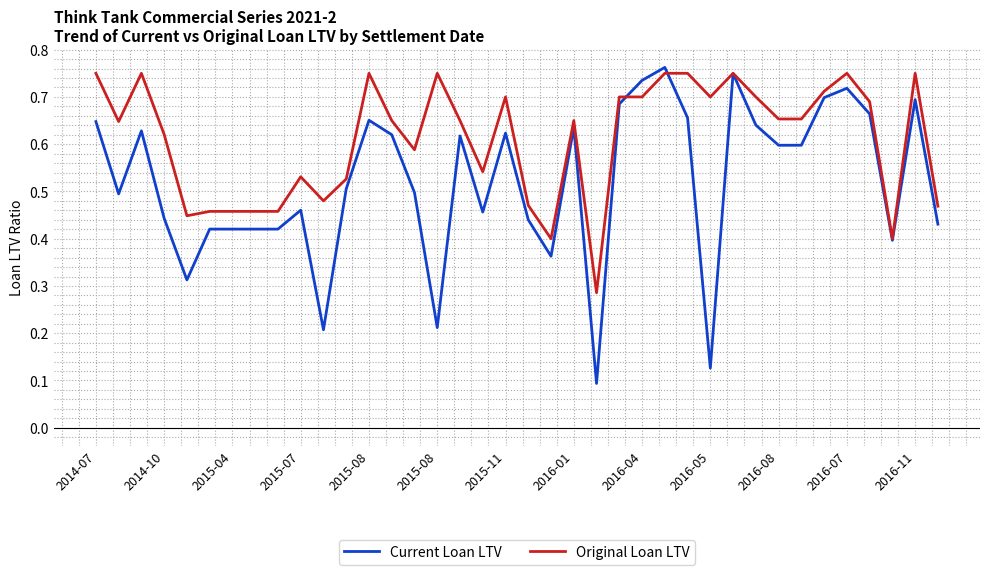

Which series has the widest spread of values?

Current Loan LTV